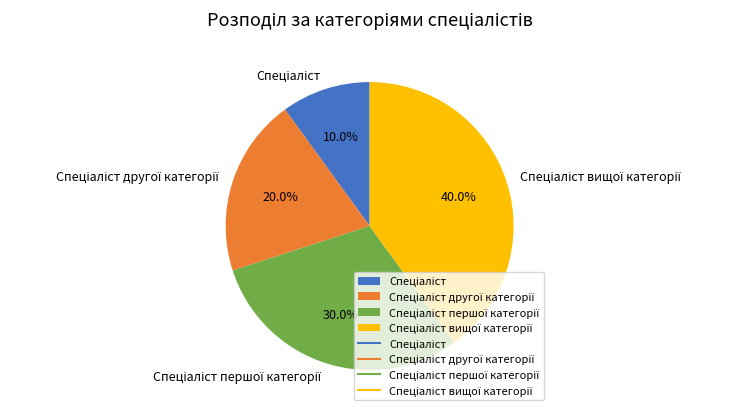

Is there any slice that represents more than half of the pie?

No